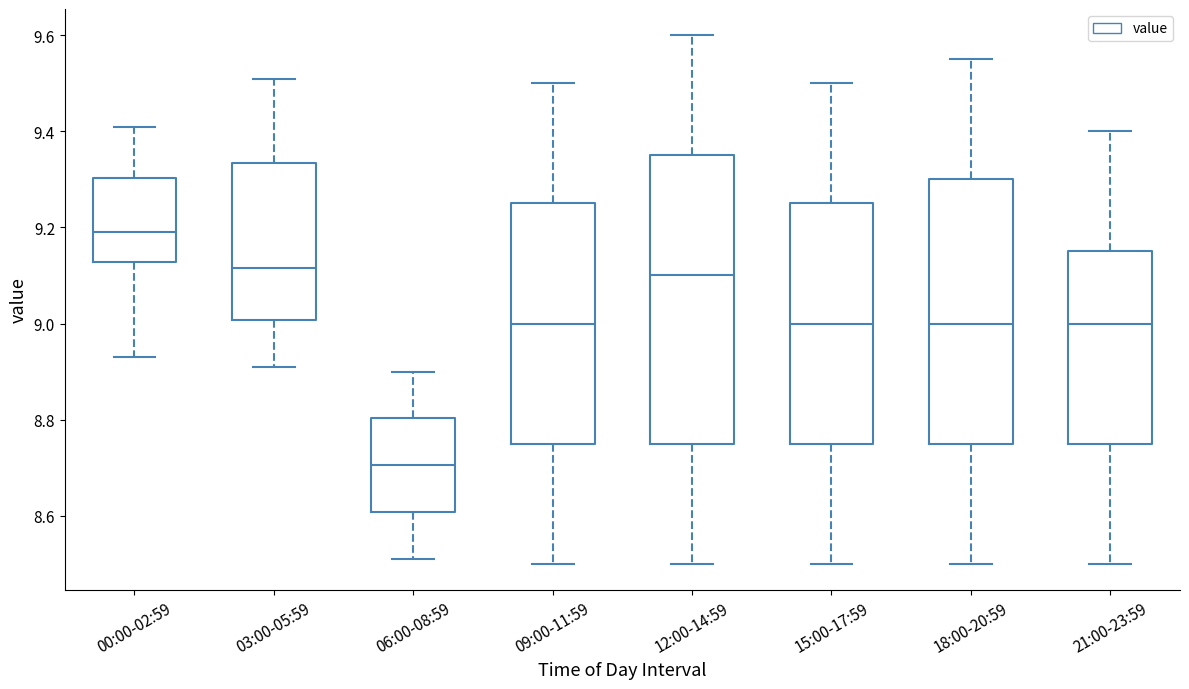

Reading left to right, read every box against the y-axis: the position of its median line, the range the box covers, and the ends of its whiskers. The values are not printed on the chart, so give them approximately, as read against the axis.

00:00-02:59: median 9.20, box 9.12 to 9.30, whiskers 8.94 to 9.42
03:00-05:59: median 9.12, box 9.00 to 9.34, whiskers 8.92 to 9.52
06:00-08:59: median 8.70, box 8.60 to 8.80, whiskers 8.52 to 8.90
09:00-11:59: median 9.00, box 8.76 to 9.26, whiskers 8.50 to 9.50
12:00-14:59: median 9.10, box 8.76 to 9.36, whiskers 8.50 to 9.60
15:00-17:59: median 9.00, box 8.76 to 9.26, whiskers 8.50 to 9.50
18:00-20:59: median 9.00, box 8.76 to 9.30, whiskers 8.50 to 9.56
21:00-23:59: median 9.00, box 8.76 to 9.16, whiskers 8.50 to 9.40